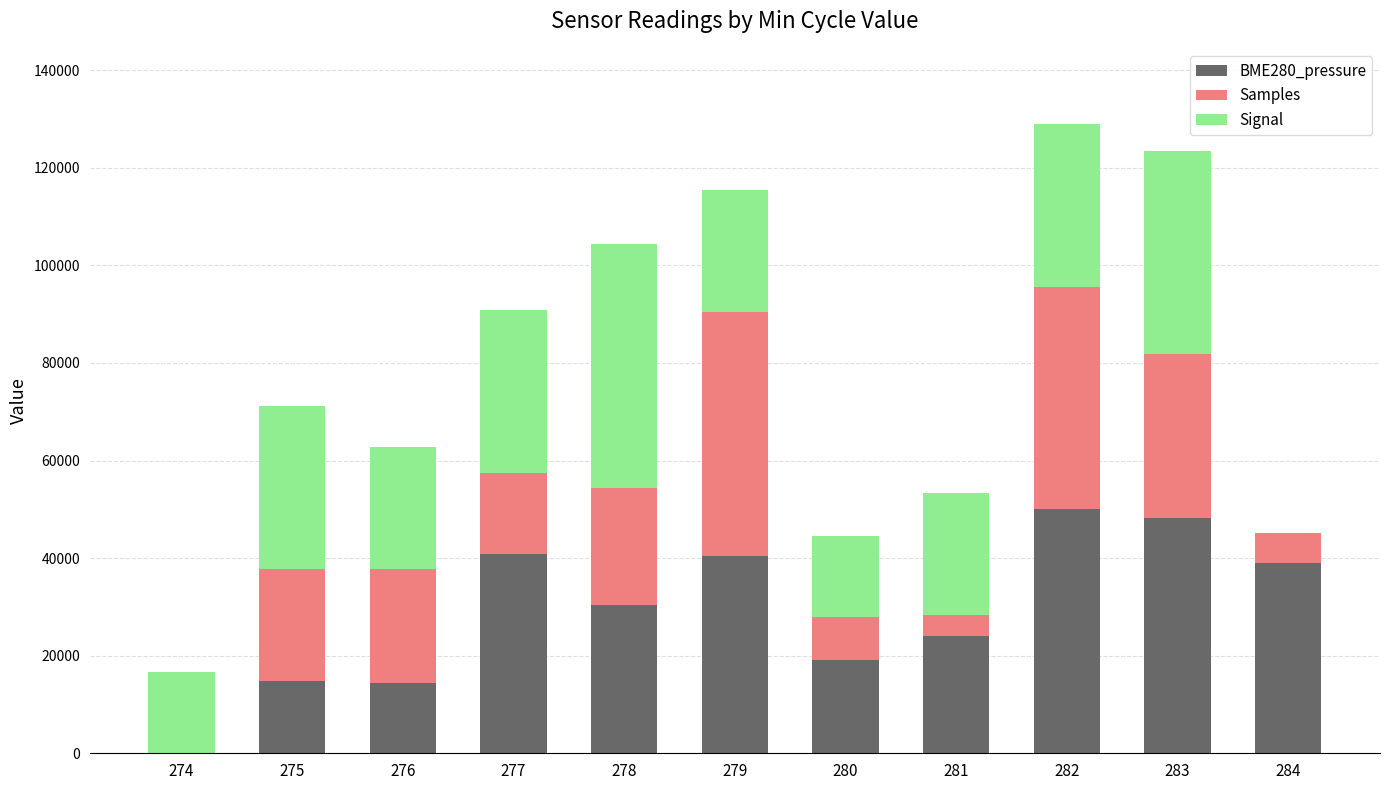

What is the sum of the BME280_pressure values at 275 and 281?

38790.6